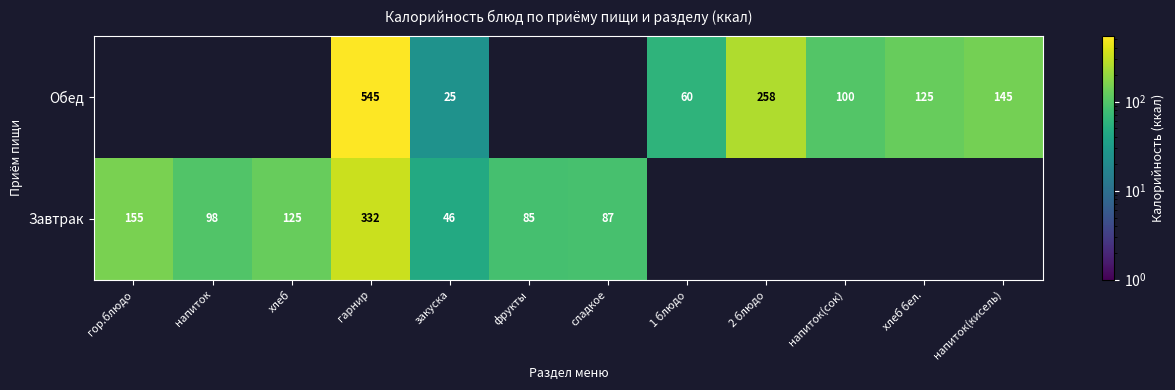

At гарнир, list the series in order from largest to smallest.

Обед, Завтрак